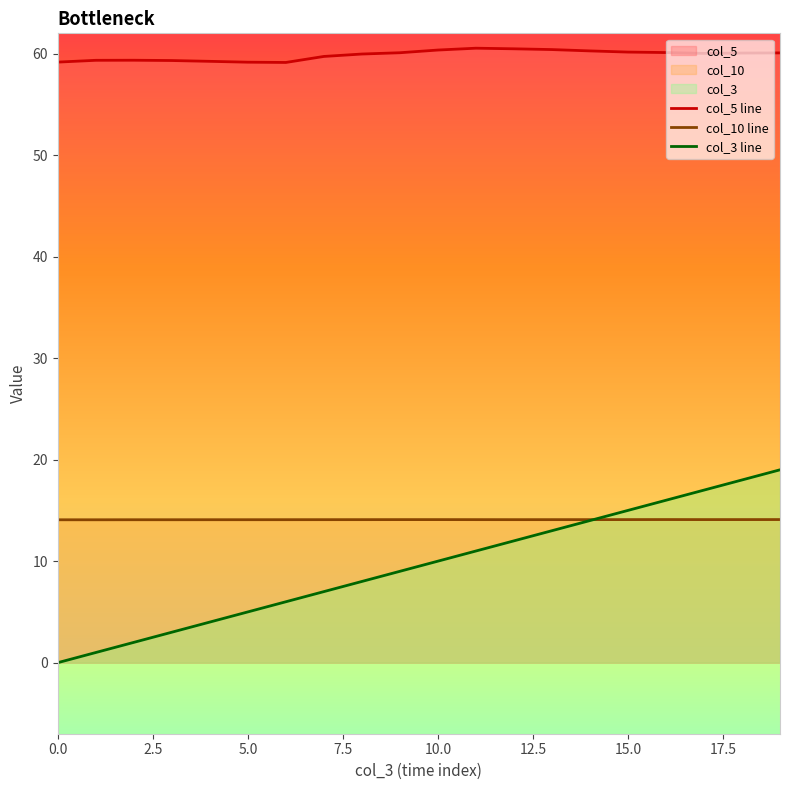

What is the total value across all series at 5.0?

78.2